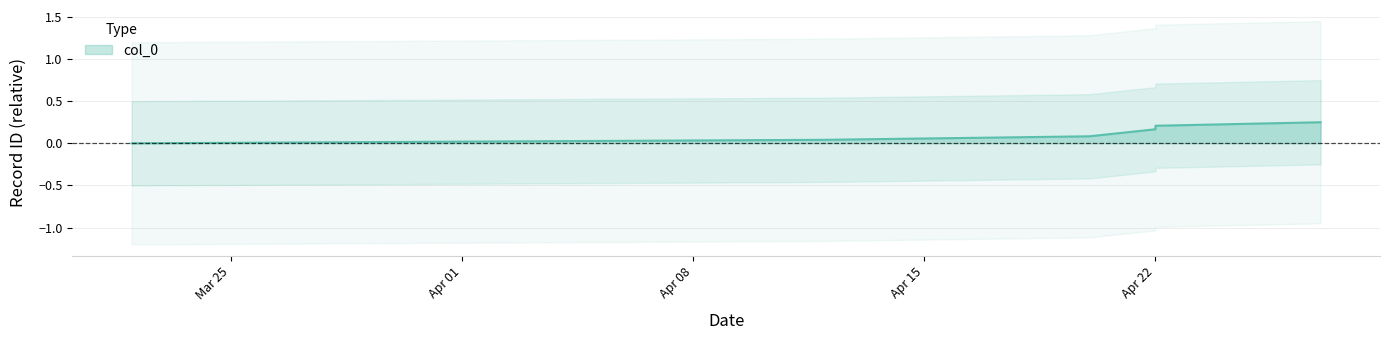

What is the label of the 1st point from the right?

2025-04-27